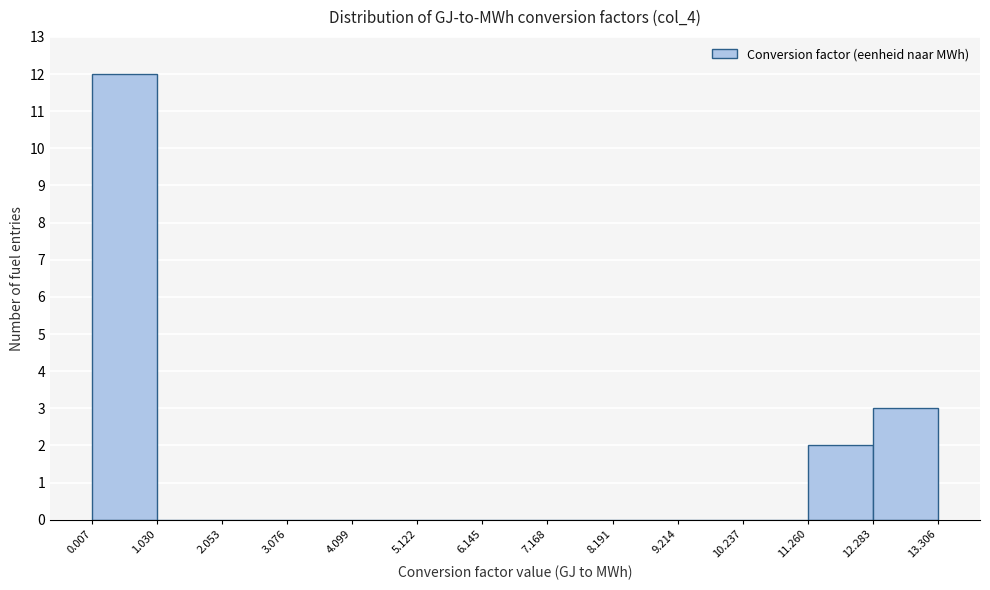

Reading left to right, list every bar in this chart as the range it spans on the x-axis followed by its height. The values are not printed on the chart, so give them approximately, as read against the axis.

0.007 to 1.030: 12
1.030 to 2.053: 0
2.053 to 3.076: 0
3.076 to 4.099: 0
4.099 to 5.122: 0
5.122 to 6.145: 0
6.145 to 7.168: 0
7.168 to 8.191: 0
8.191 to 9.214: 0
9.214 to 10.237: 0
10.237 to 11.260: 0
11.260 to 12.283: 2
12.283 to 13.306: 3